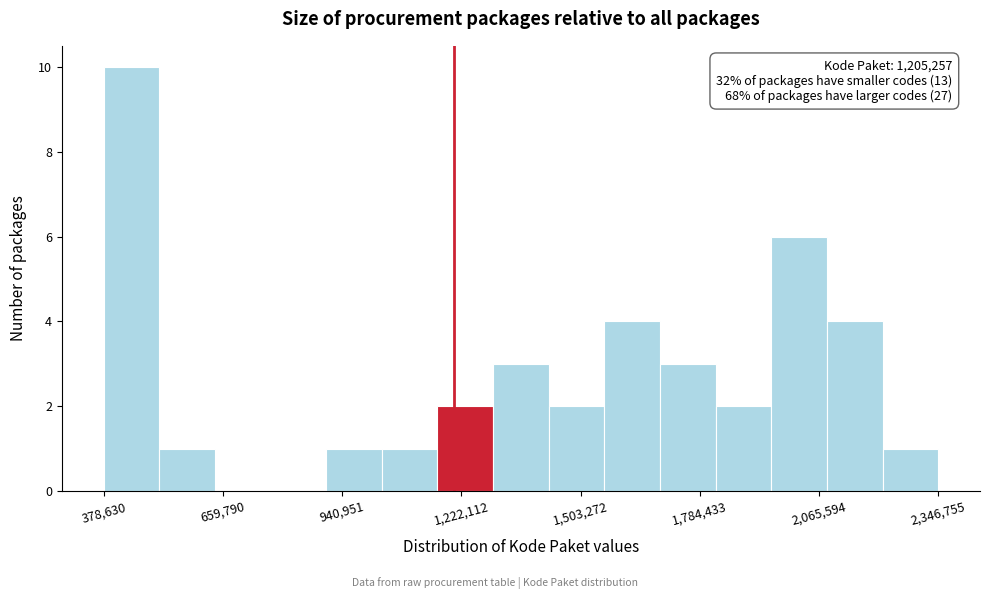

Read against the x-axis, roughly where is the centre of the tallest bar?

450000